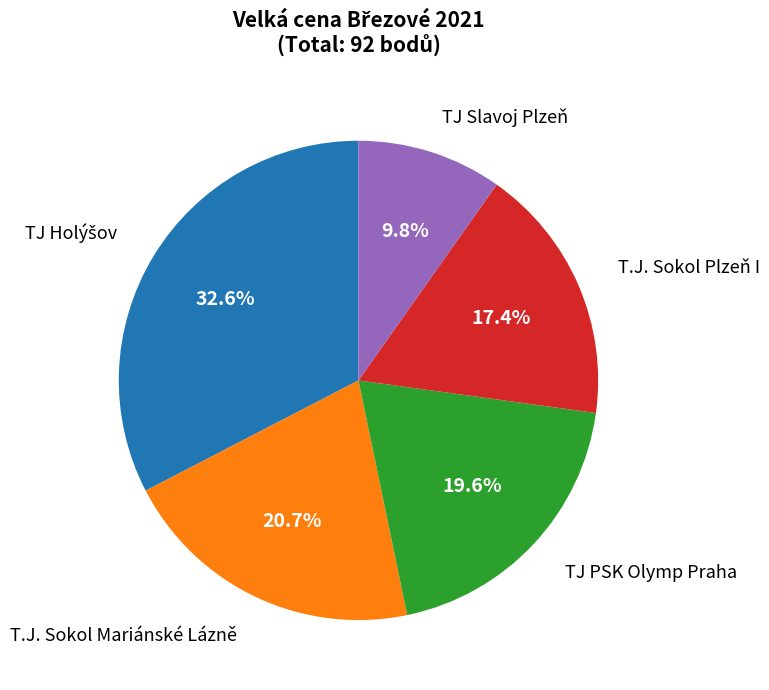

Which category has the smallest portion of the pie?

TJ Slavoj Plzeň